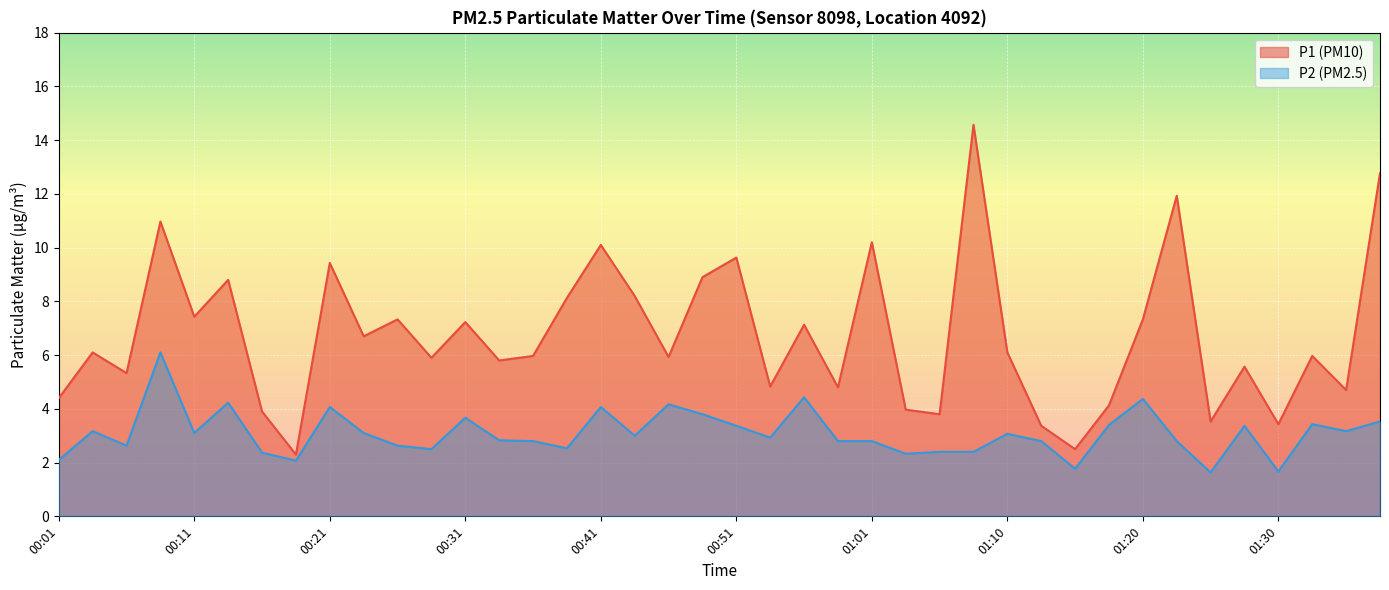

Does the chart display data point markers on the line(s)?

No